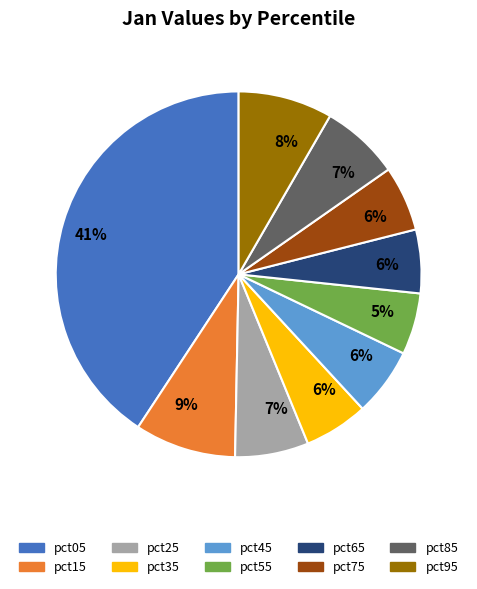

How many segments does this pie chart have?

10